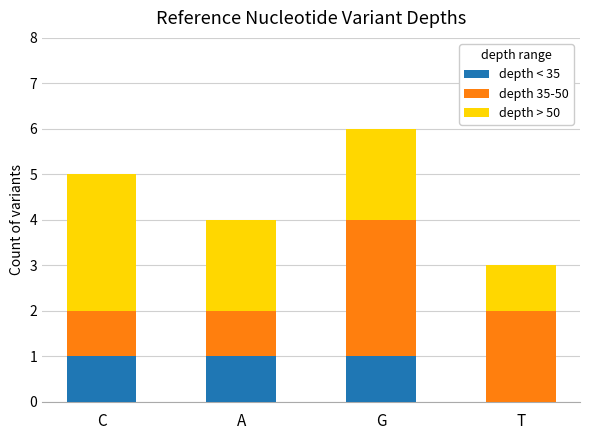

The value of depth < 35 at A is 1. True or false?

True